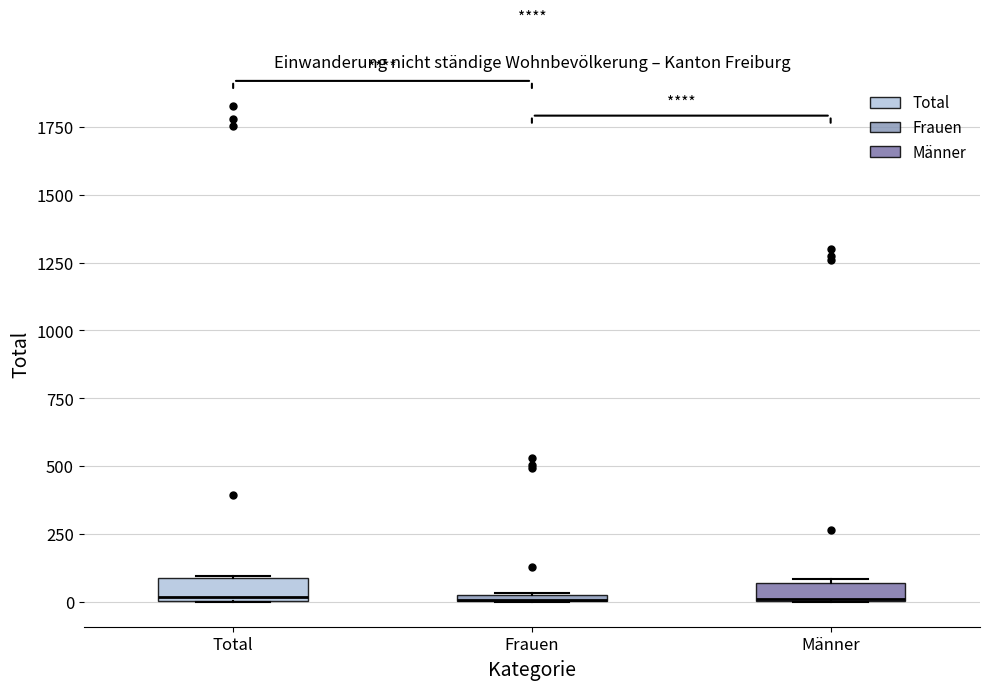

Where is the lower edge of the box for Total on the y-axis? The values are not printed on the chart, so give them approximately, as read against the axis.

0